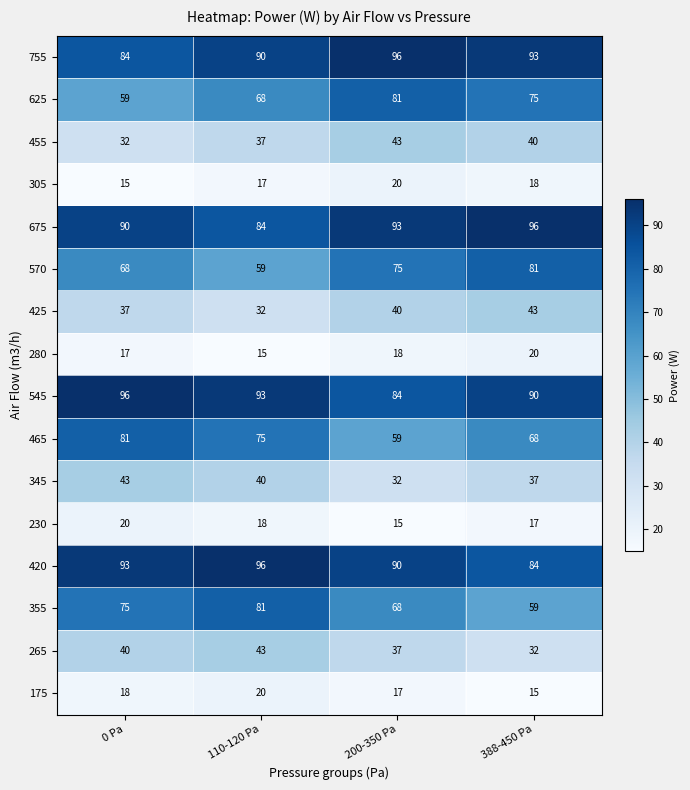

At which label is 675 closest to 90?

0 Pa